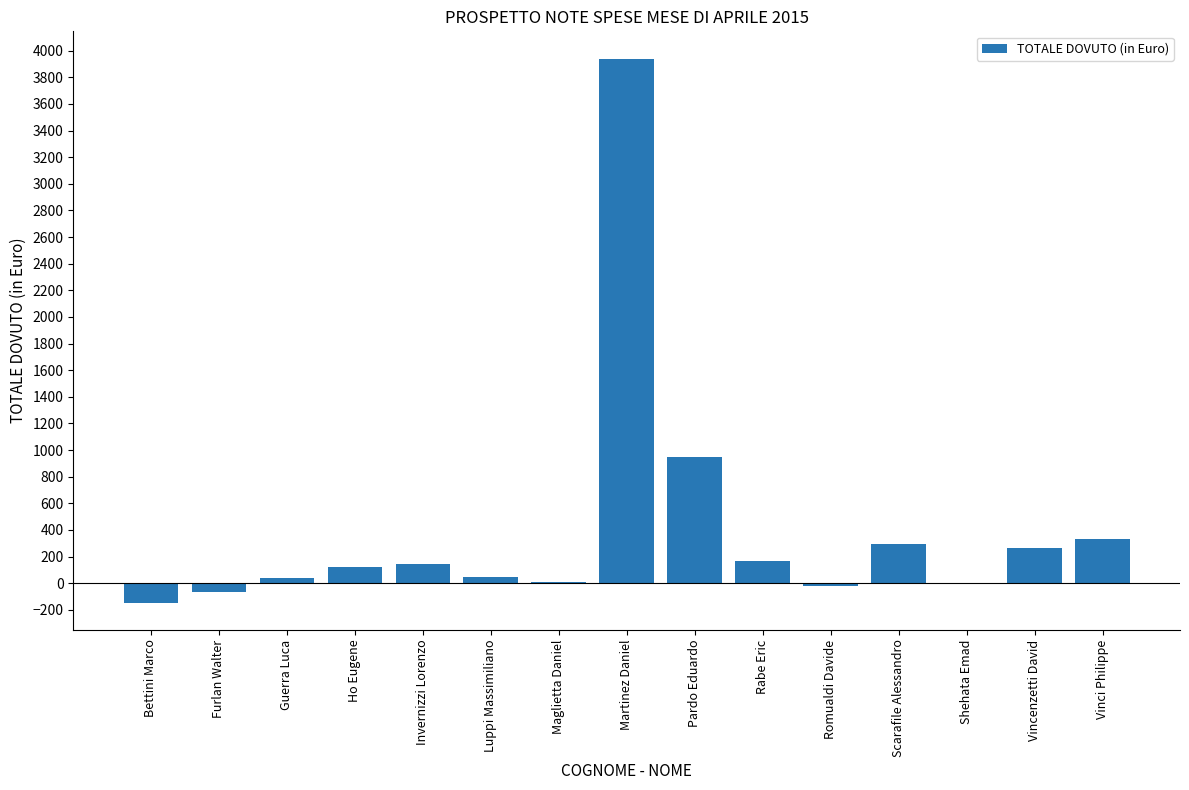

What is the sum of all values?

6081.0